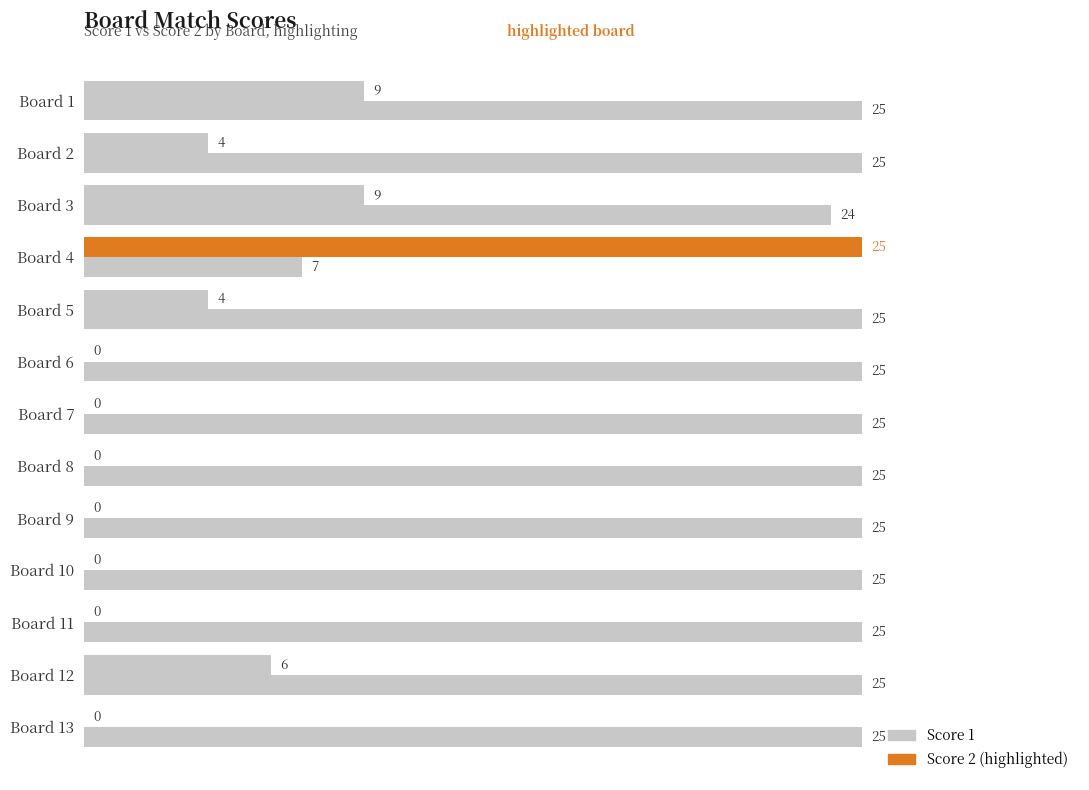

How many categories are shown in the chart?

13